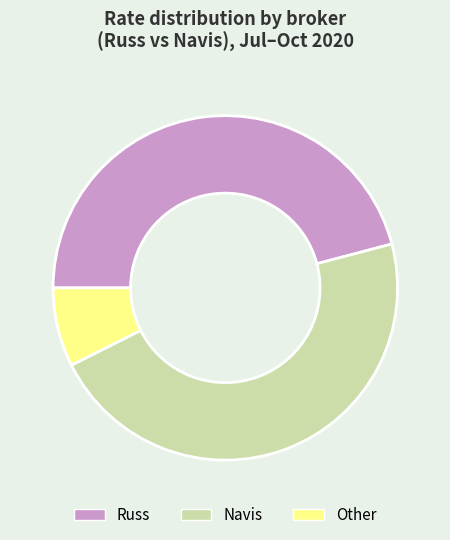

What is the largest slice in the pie chart?

Navis